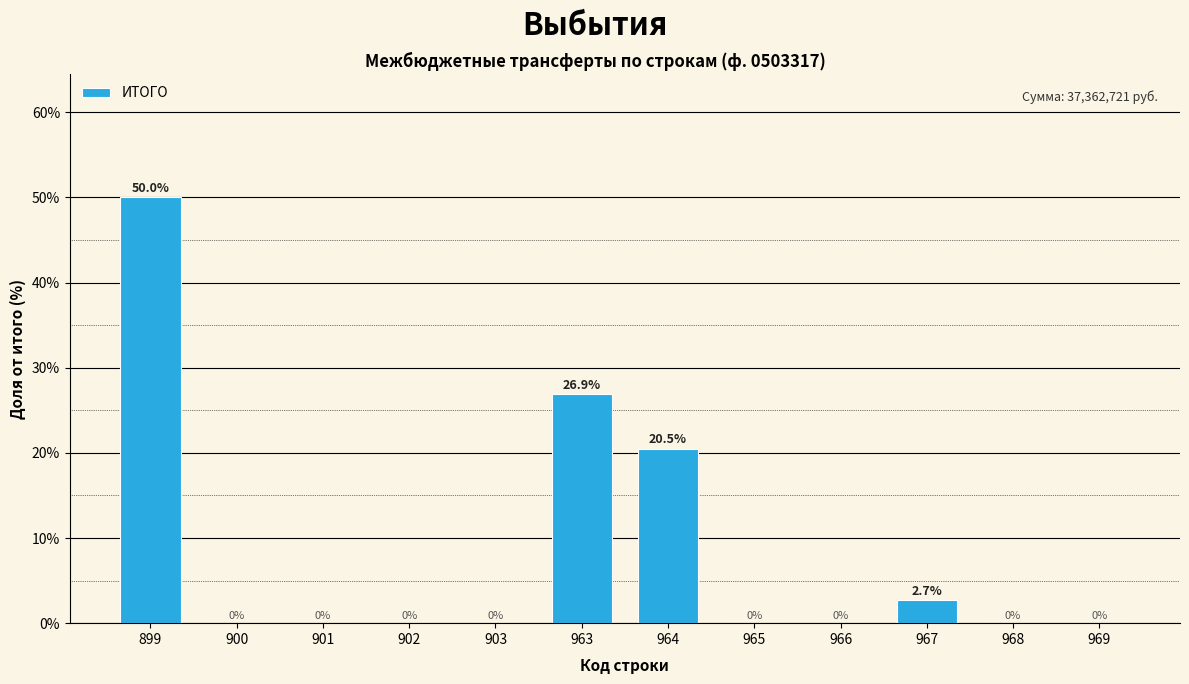

Reading left to right, transcribe all the data shown in this chart.

899=50.0	900=0.0	901=0.0	902=0.0	903=0.0	963=26.9	964=20.5	965=0.0	966=0.0	967=2.7	968=0.0	969=0.0